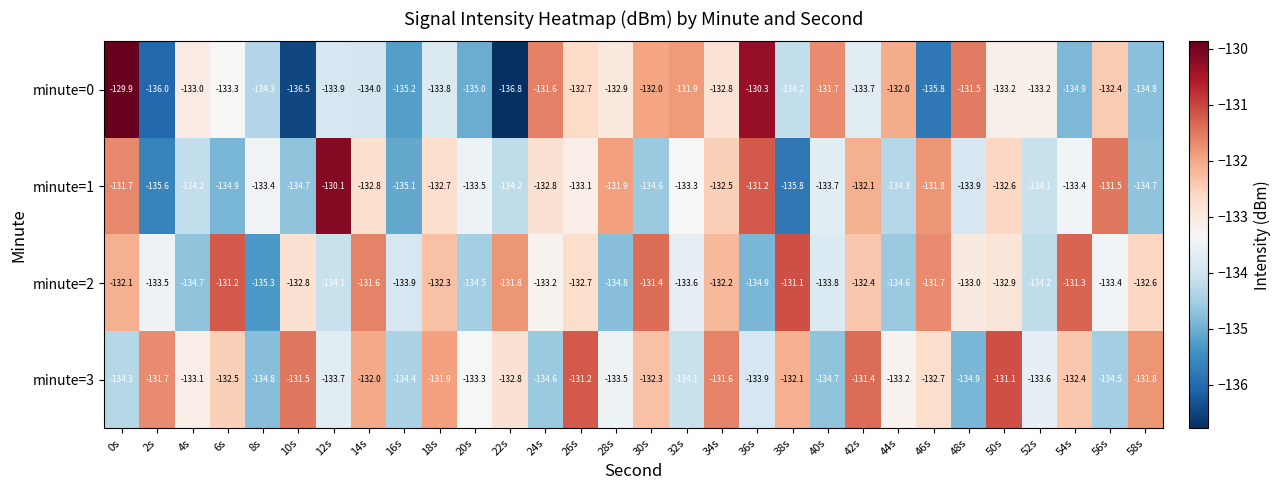

What is the average value of the minute=3 series?

-133.0